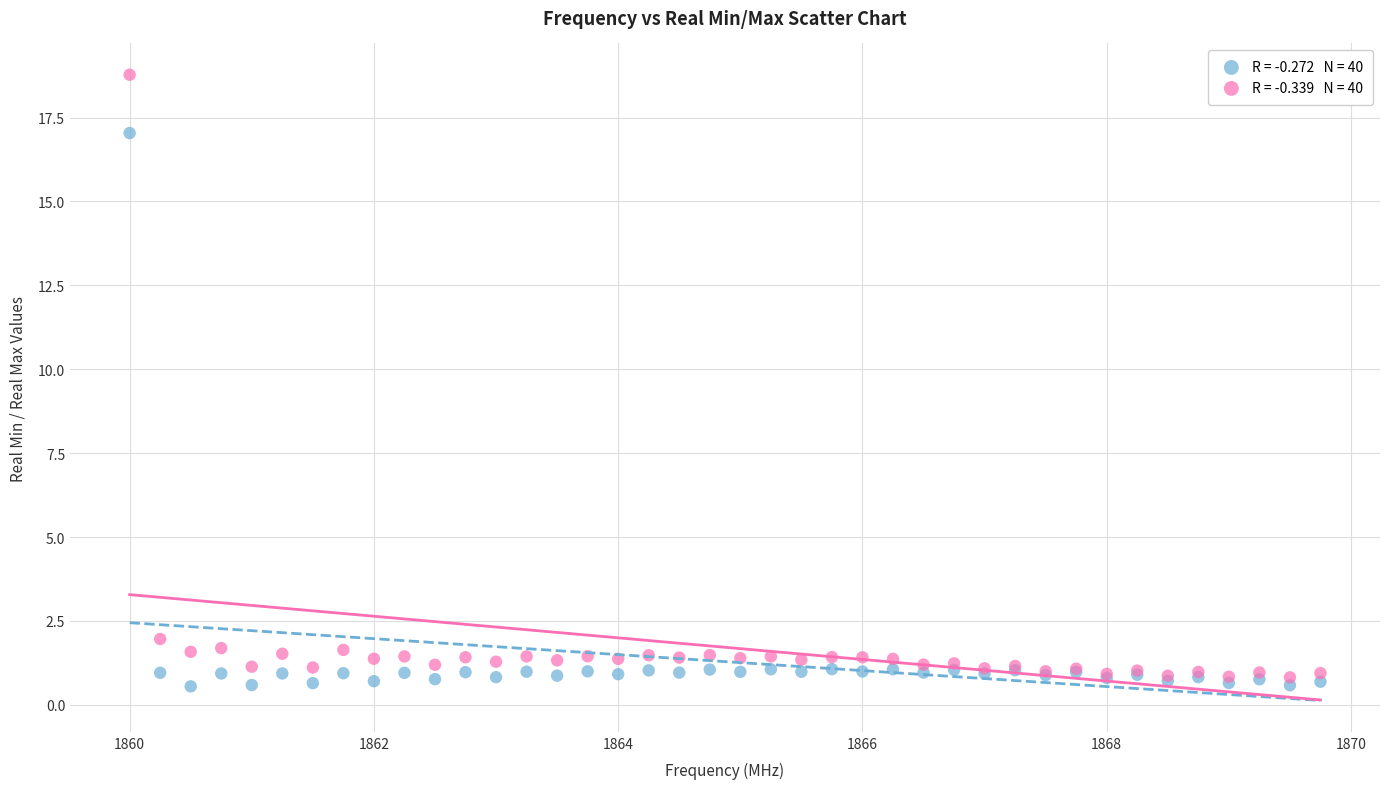

Across all series, what Y value is closest to 9?

2.0